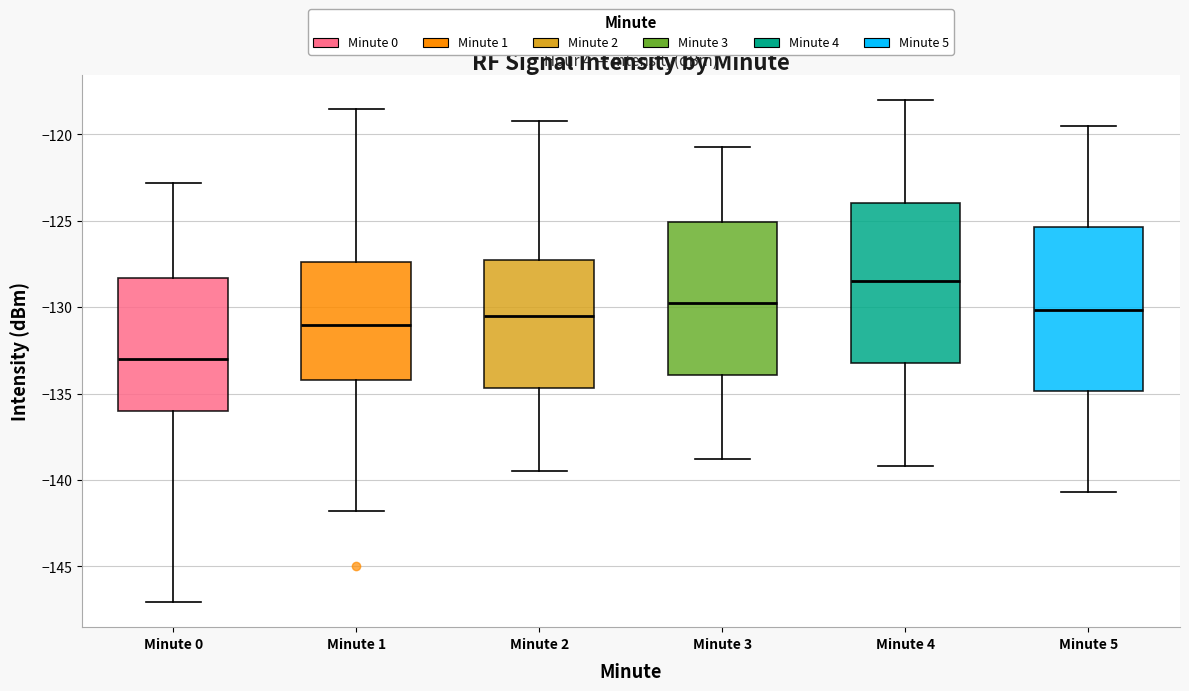

Which box has the lowest median line?

Minute 0